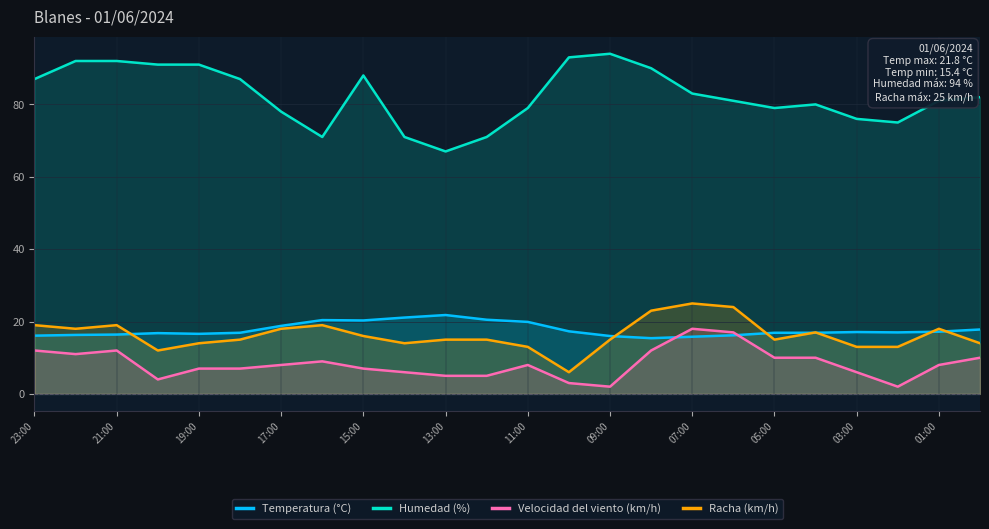

True or false: Temperatura (°C) and Humedad (%) intersect in this chart.

False